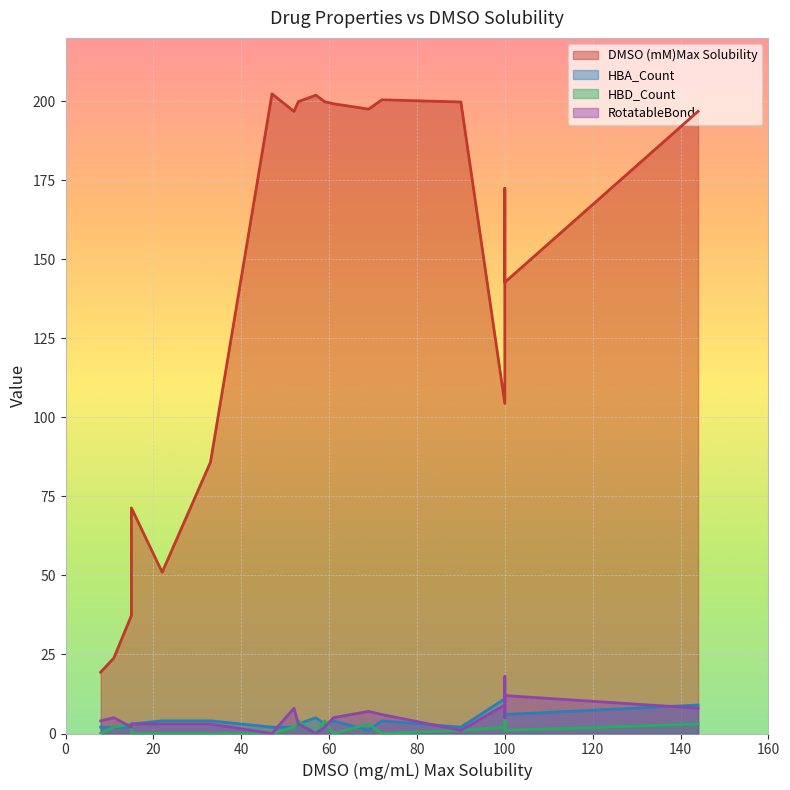

Which series changed the most between OSU-03012 and Fluconazole?

DMSO (mM)Max Solubility